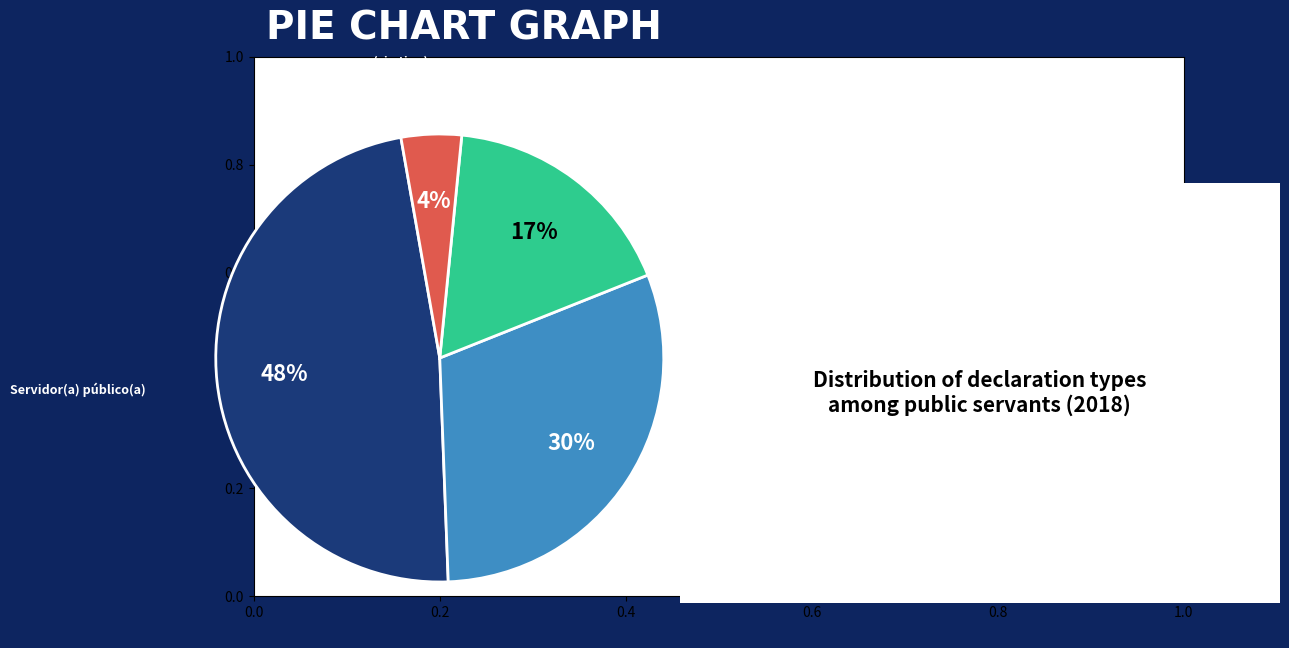

Is the sum of Servidor(a) público(a) and Servidor[a] público[a] eventual greater than half?

Yes